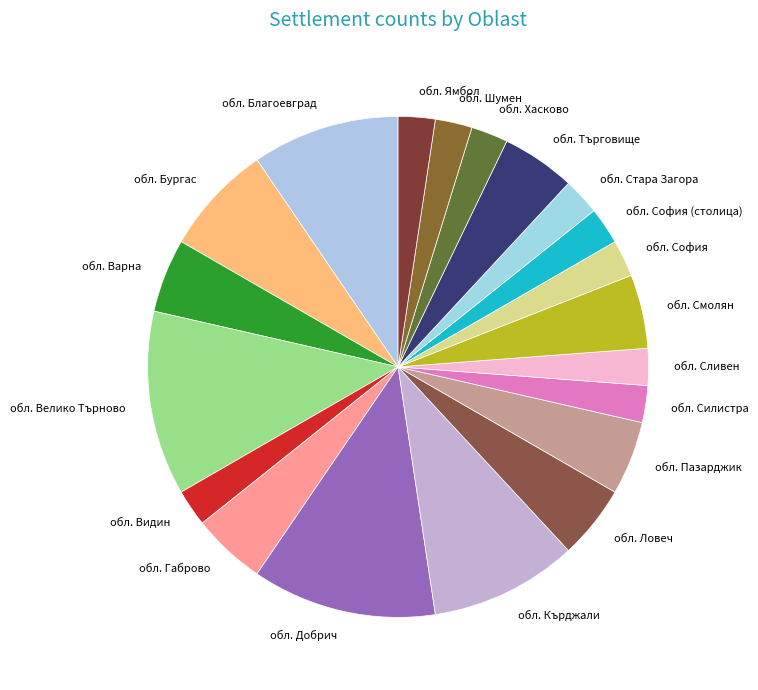

Is it true that обл. Кърджали is 1% of the pie?

False